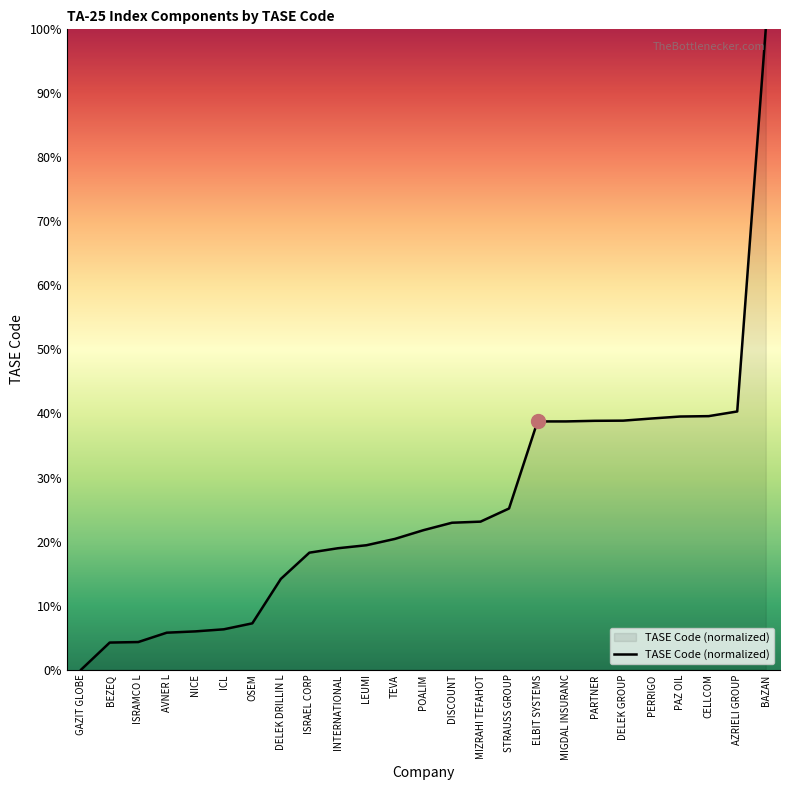

What is the average value?

25.3